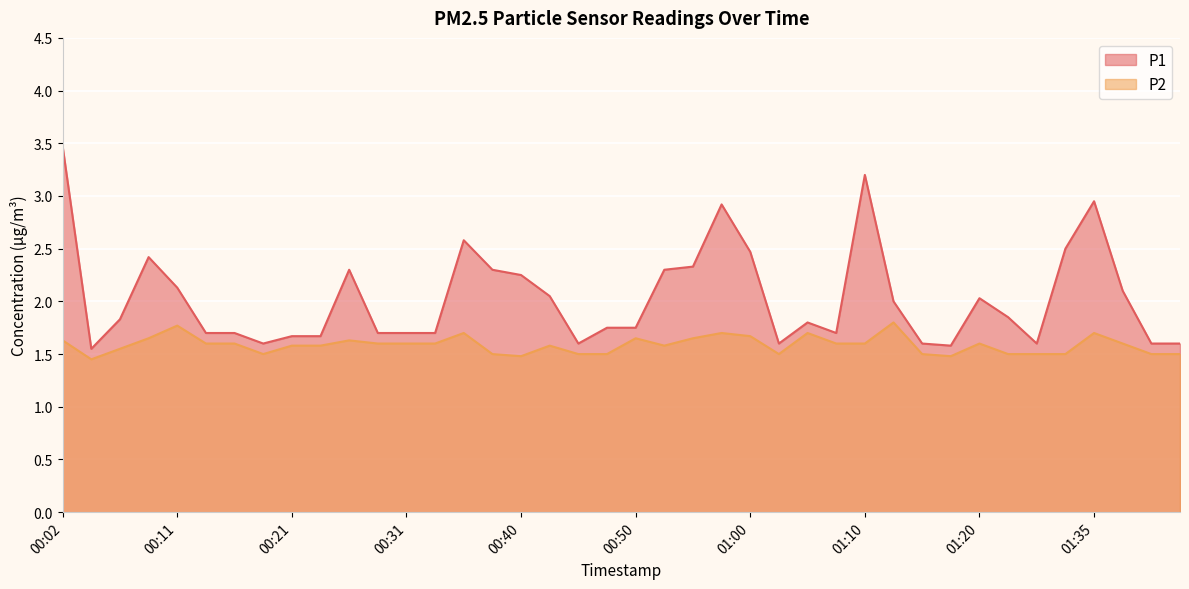

Reading right to left, extract all data points from this chart.

P1: 1.6	1.6	2.1	3.0	2.5	1.6	1.9	2.0	1.6	1.6	2.0	3.2	1.7	1.8	1.6	2.5	2.9	2.3	2.3	1.8	1.8	1.6	2.0	2.2	2.3	2.6	1.7	1.7	1.7	2.3	1.7	1.7	1.6	1.7	1.7	2.1	2.4	1.8	1.6	3.5
P2: 1.5	1.5	1.6	1.7	1.5	1.5	1.5	1.6	1.5	1.5	1.8	1.6	1.6	1.7	1.5	1.7	1.7	1.6	1.6	1.6	1.5	1.5	1.6	1.5	1.5	1.7	1.6	1.6	1.6	1.6	1.6	1.6	1.5	1.6	1.6	1.8	1.6	1.6	1.4	1.6